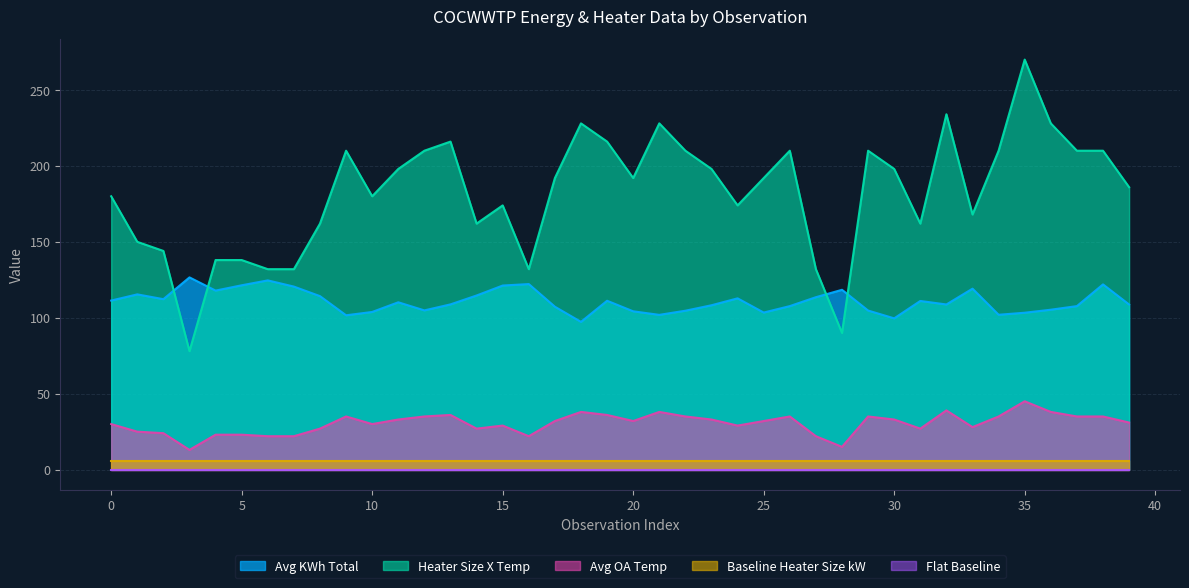

What is the average value of the Avg OA Temp series?

30.4